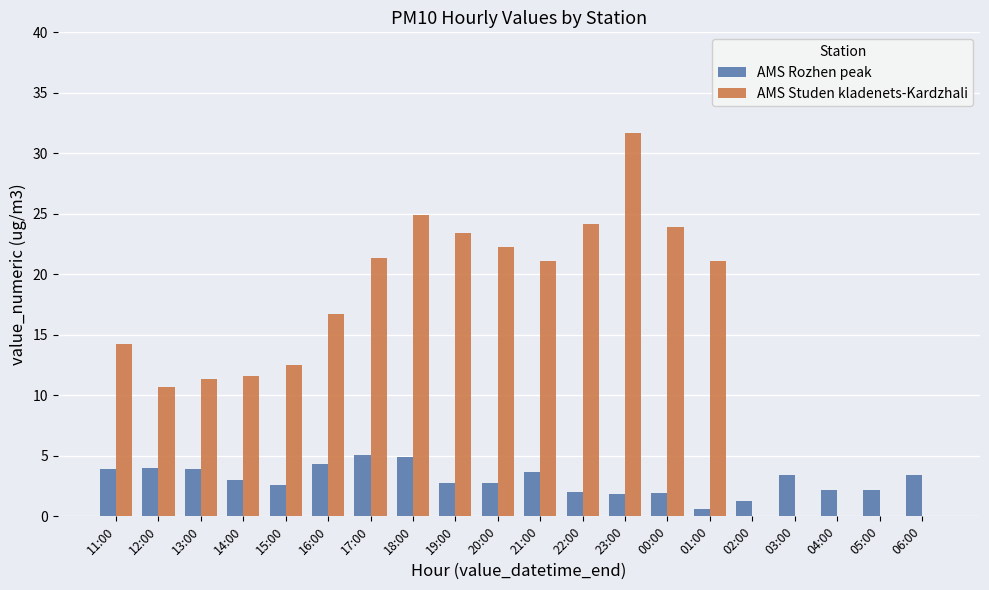

What is the sum of the AMS Studen kladenets-Kardzhali values at 12:00 and 16:00?

27.5